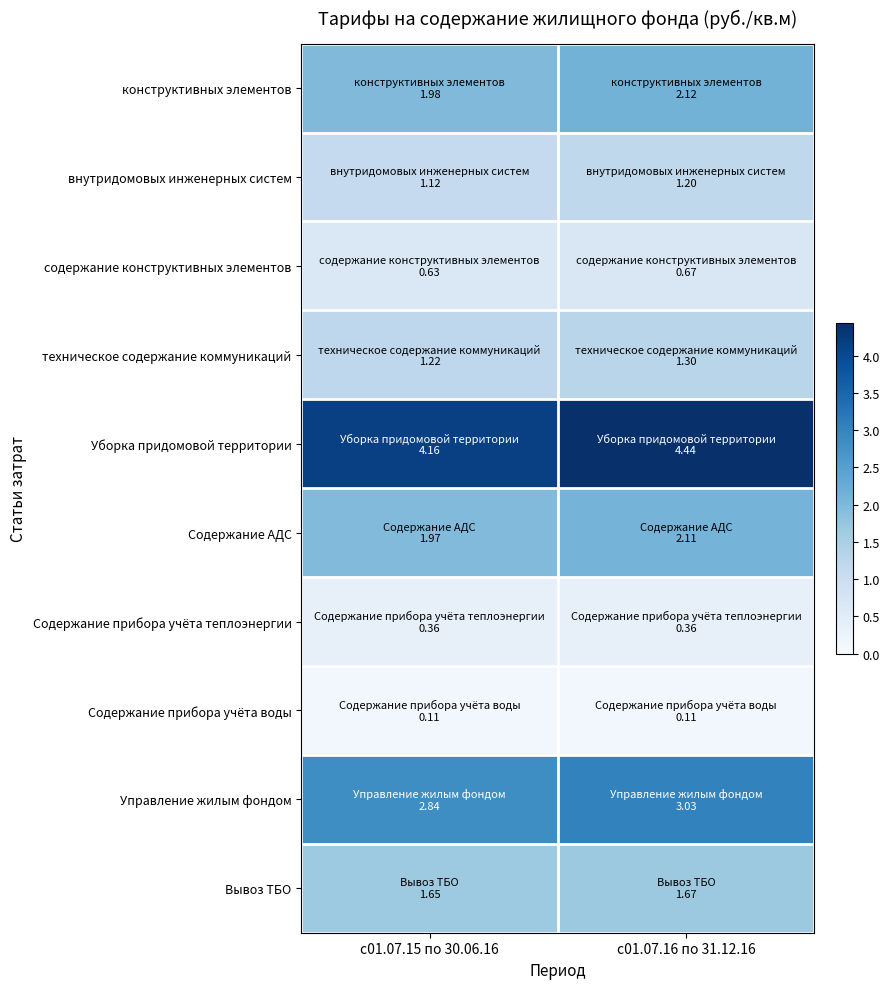

Reading left to right, transcribe all the data shown in this chart.

конструктивных элементов: с01.07.15 по 30.06.16=2.0	с01.07.16 по 31.12.16=2.1
внутридомовых инженерных систем: с01.07.15 по 30.06.16=1.1	с01.07.16 по 31.12.16=1.2
содержание конструктивных элементов: с01.07.15 по 30.06.16=0.6	с01.07.16 по 31.12.16=0.7
техническое содержание коммуникаций: с01.07.15 по 30.06.16=1.2	с01.07.16 по 31.12.16=1.3
Уборка придомовой территории: с01.07.15 по 30.06.16=4.2	с01.07.16 по 31.12.16=4.4
Содержание АДС: с01.07.15 по 30.06.16=2.0	с01.07.16 по 31.12.16=2.1
Содержание прибора учёта теплоэнергии: с01.07.15 по 30.06.16=0.4	с01.07.16 по 31.12.16=0.4
Содержание прибора учёта воды: с01.07.15 по 30.06.16=0.1	с01.07.16 по 31.12.16=0.1
Управление жилым фондом: с01.07.15 по 30.06.16=2.8	с01.07.16 по 31.12.16=3.0
Вывоз ТБО: с01.07.15 по 30.06.16=1.6	с01.07.16 по 31.12.16=1.7